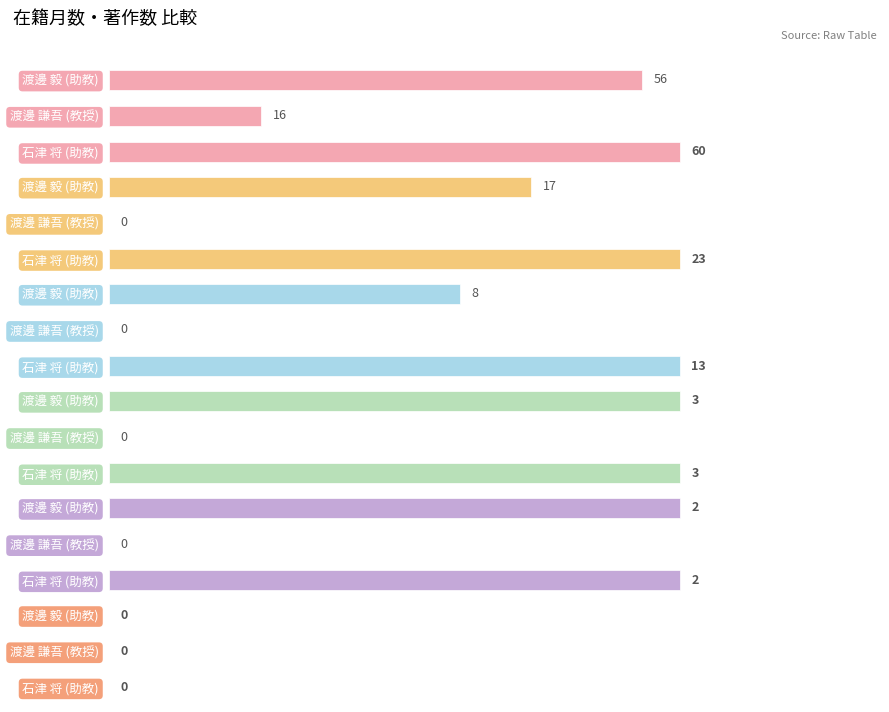

Which series has the largest total across all categories?

在籍月数